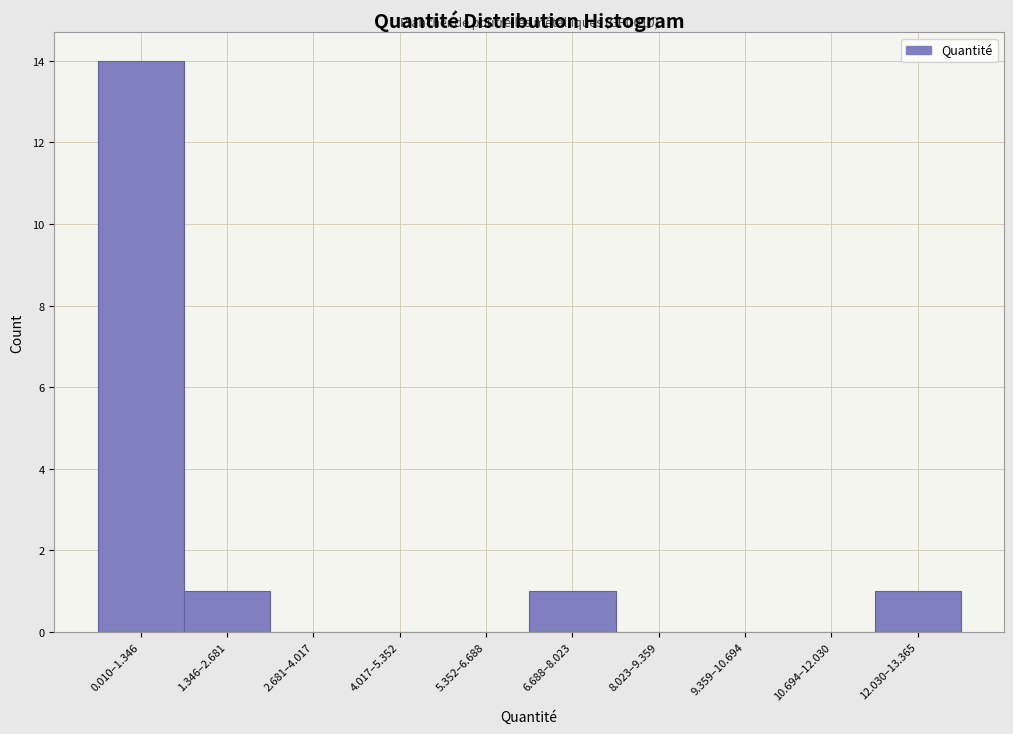

Reading left to right, what are all the values shown in this chart?

0.010–1.346=14	1.346–2.681=1	2.681–4.017=0	4.017–5.352=0	5.352–6.688=0	6.688–8.023=1	8.023–9.359=0	9.359–10.694=0	10.694–12.030=0	12.030–13.365=1